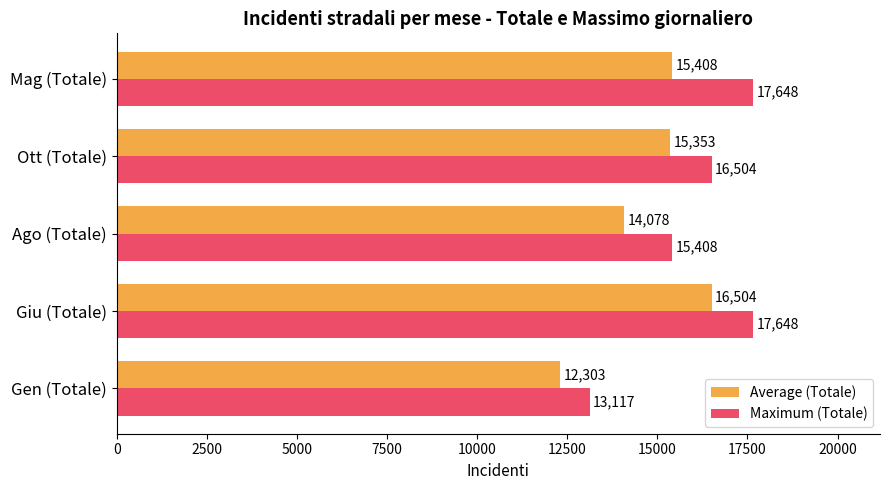

At Ago (Totale), list the series in order from largest to smallest.

Maximum (Totale), Average (Totale)